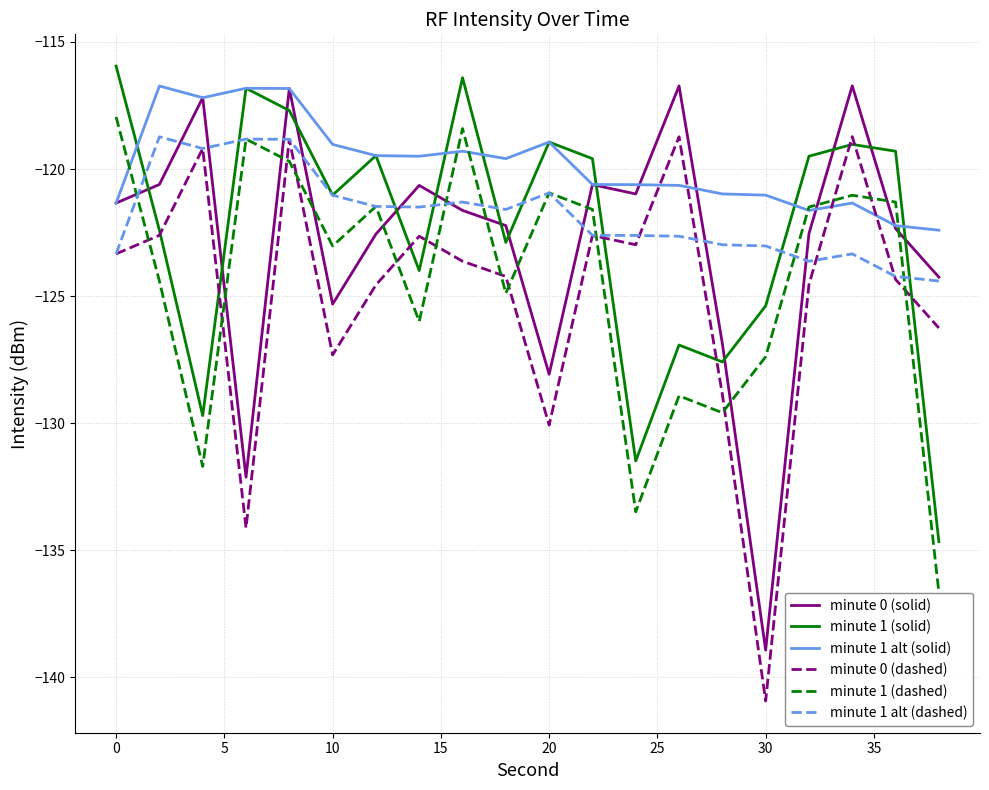

True or false: minute 0 (solid) and minute 0 (dashed) intersect in this chart.

False